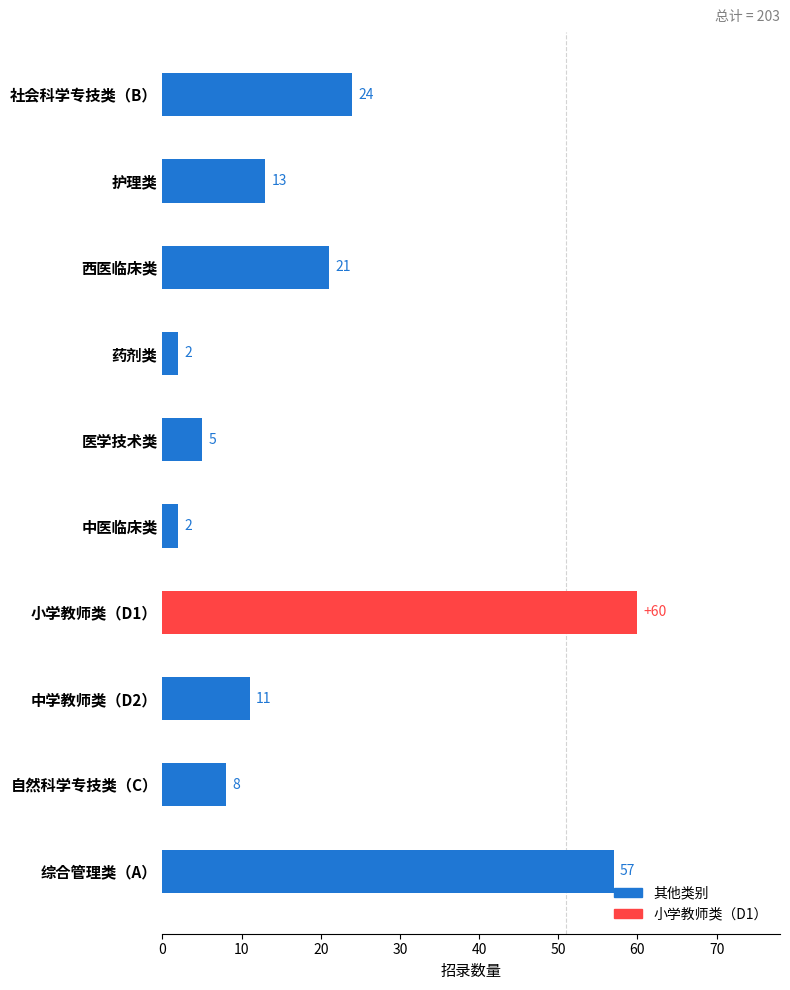

What is the greatest value displayed?

60